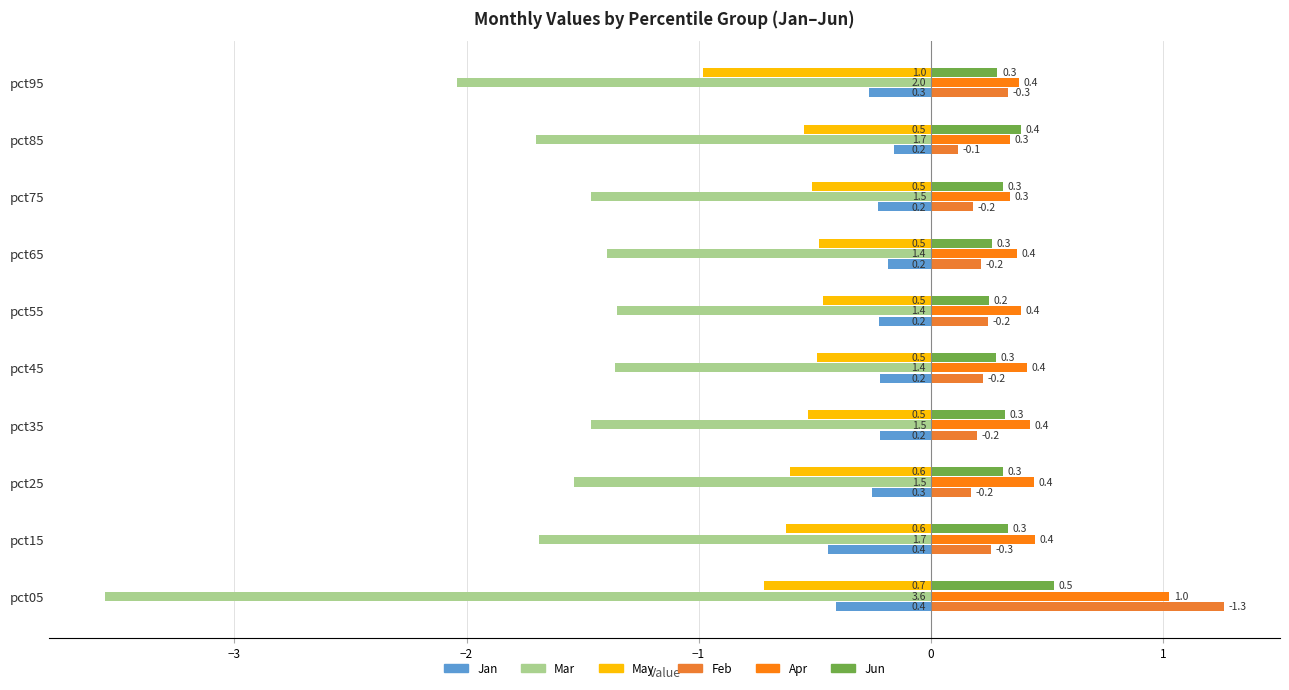

Count the number of categories in the chart.

10